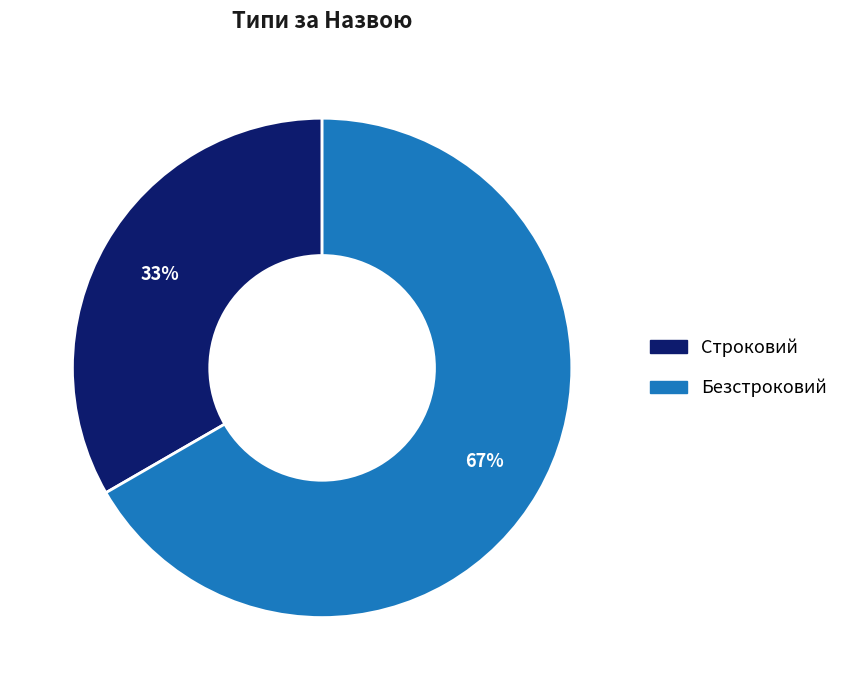

To the nearest percent, what is the combined percentage of Строковий and Безстроковий?

100%